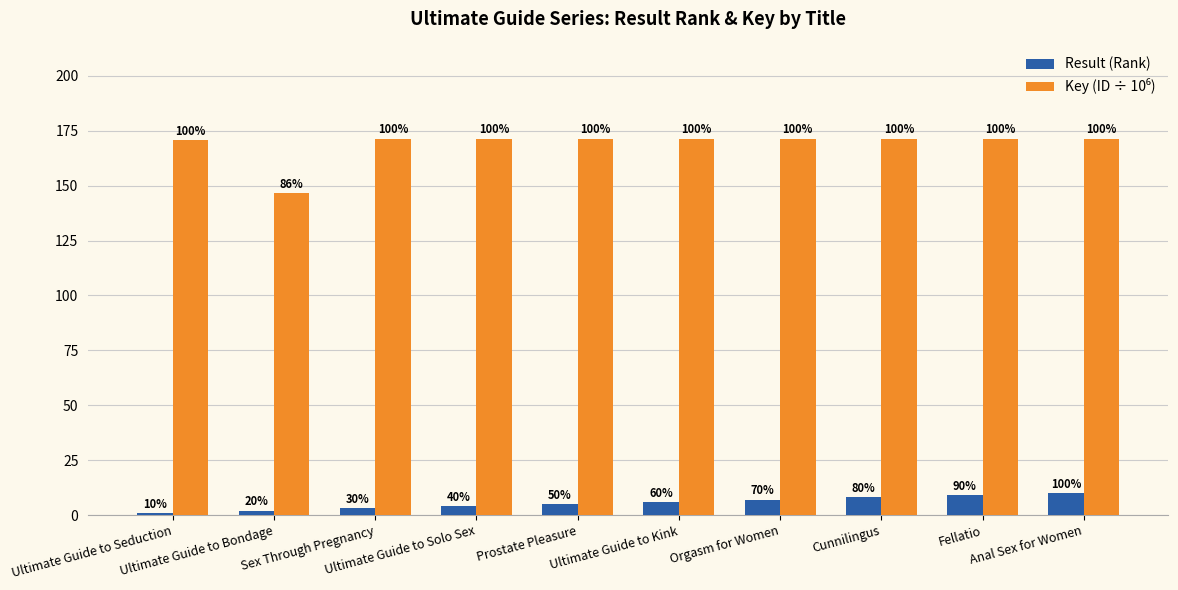

At which label is Result (Rank) closest to 5?

Prostate Pleasure